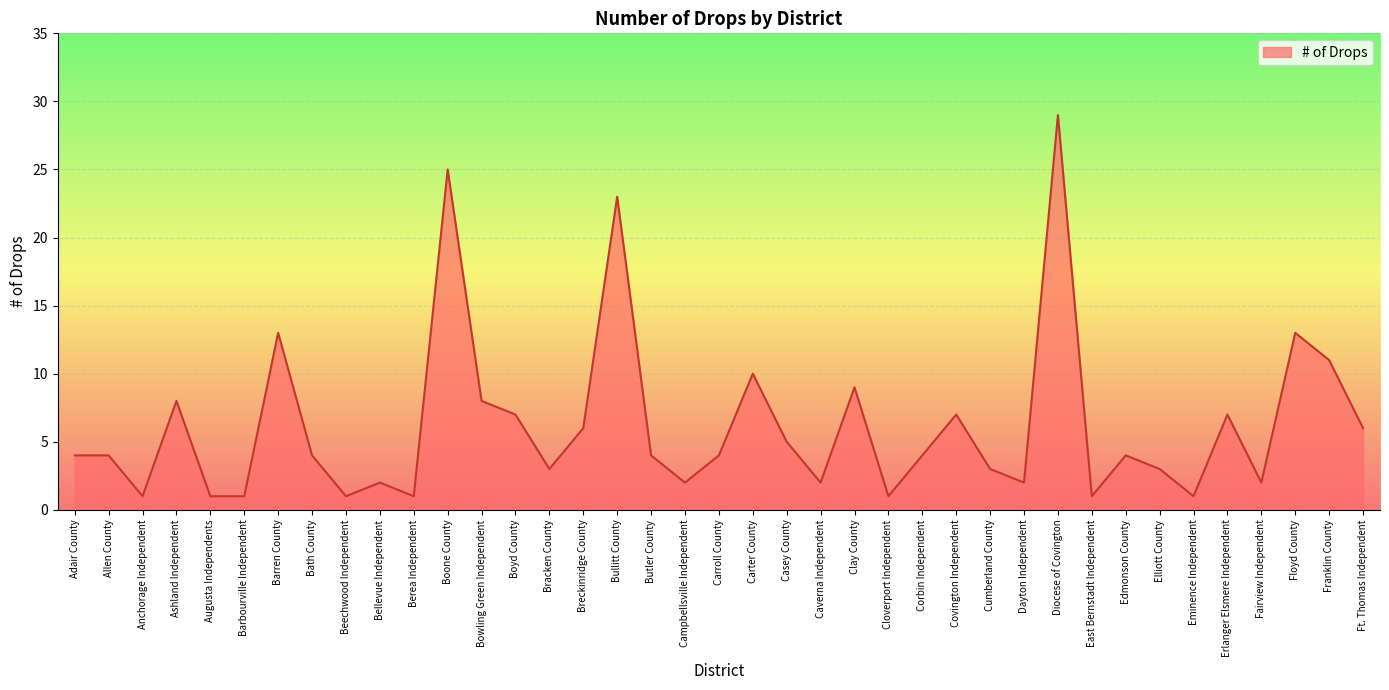

Which has a higher value, Cumberland County or Berea Independent?

Cumberland County